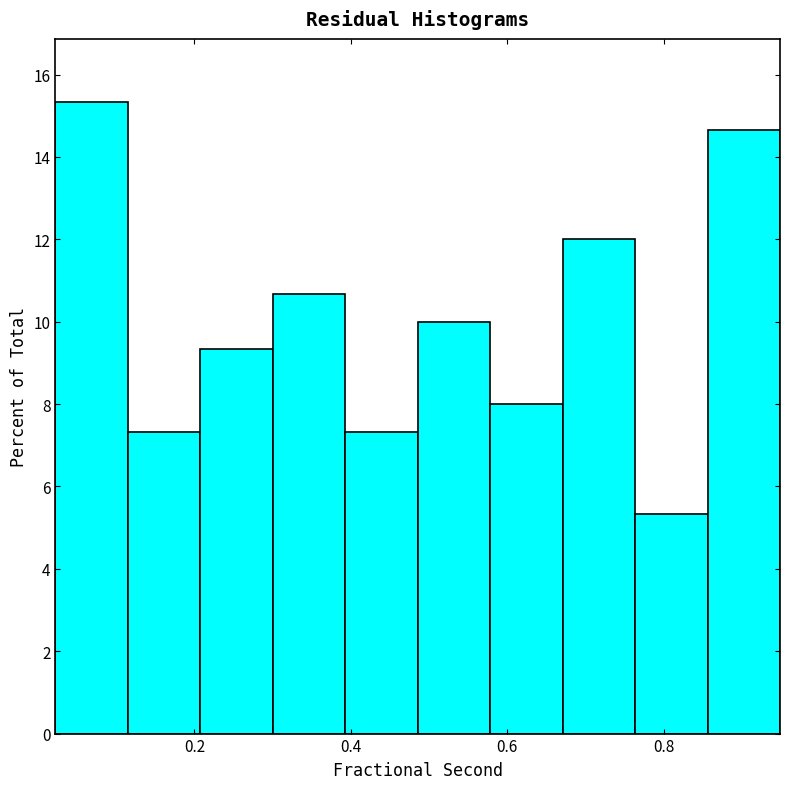

Which range on the x-axis has the tallest bar?

0.02 to 0.12